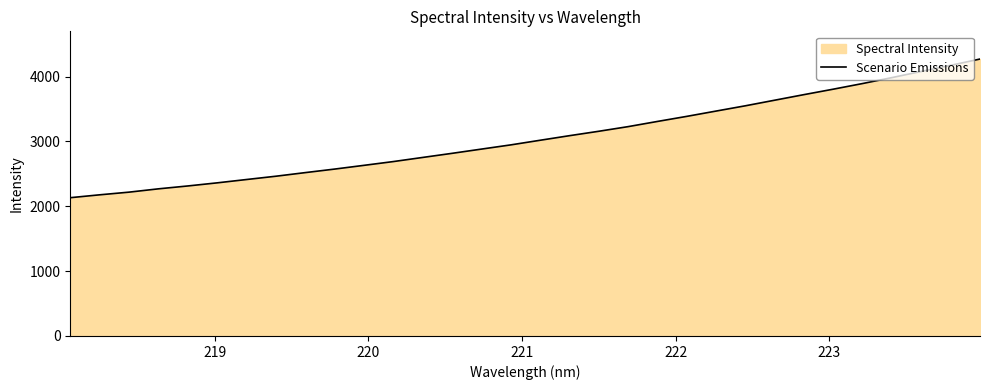

What is the difference between the maximum and minimum values?

2137.7